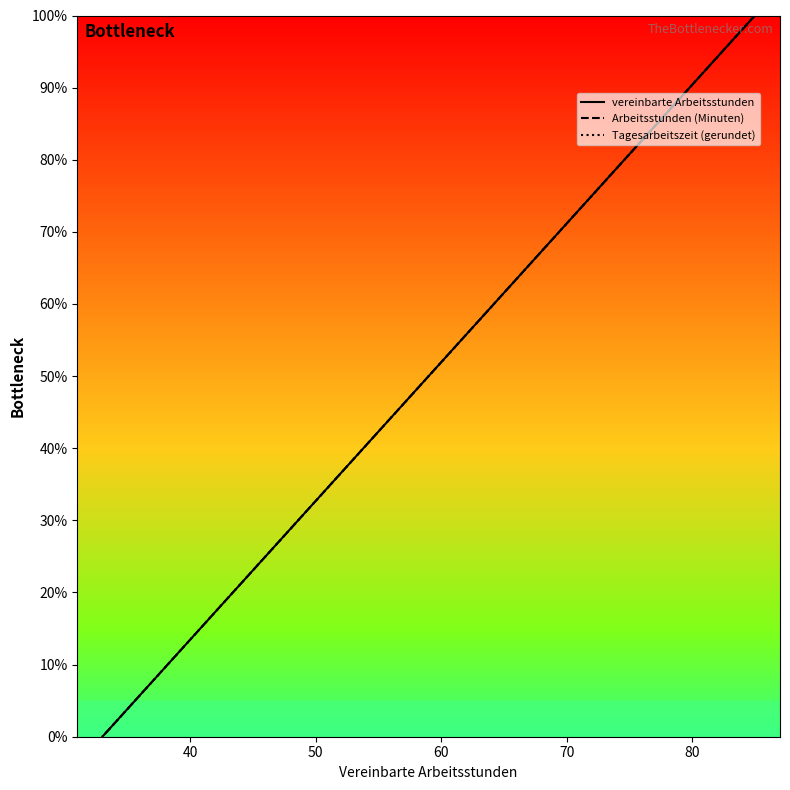

Is this an area chart (filled region under the line)?

No